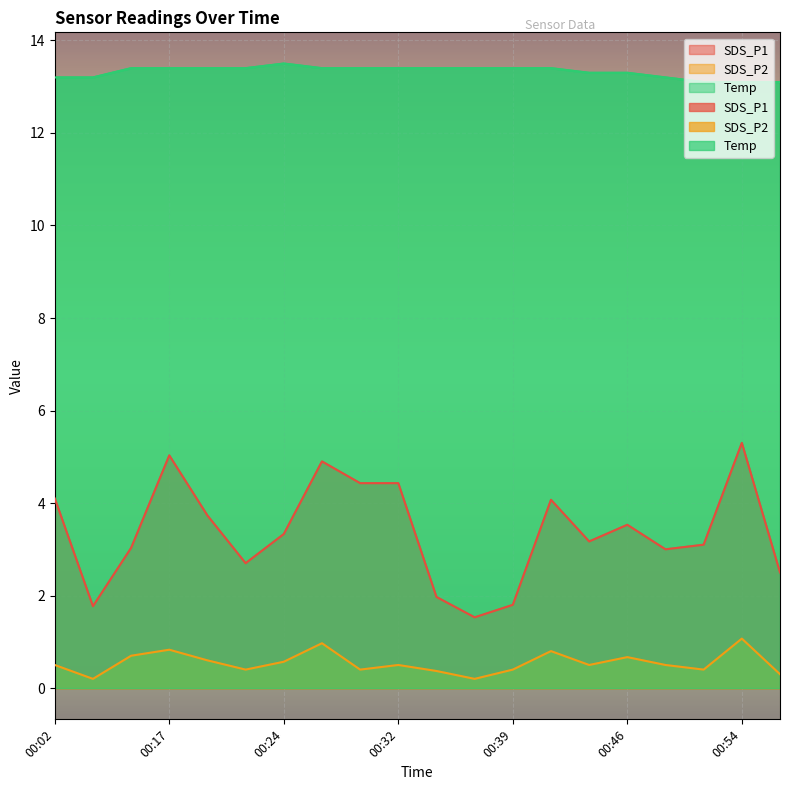

Which series changed the most between 00:17 and 00:32?

SDS_P1